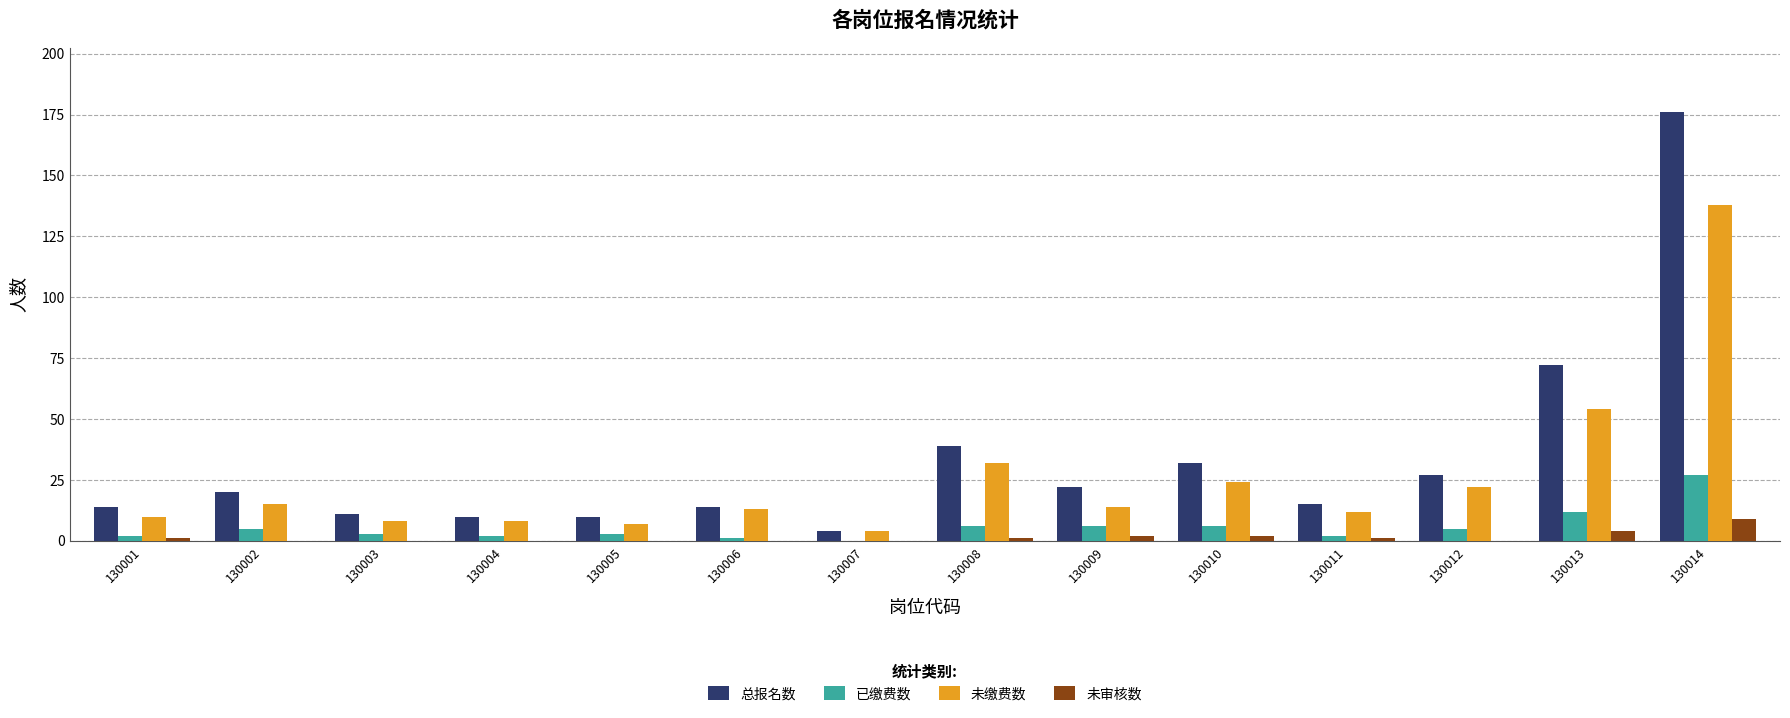

What is the greatest value displayed?

176